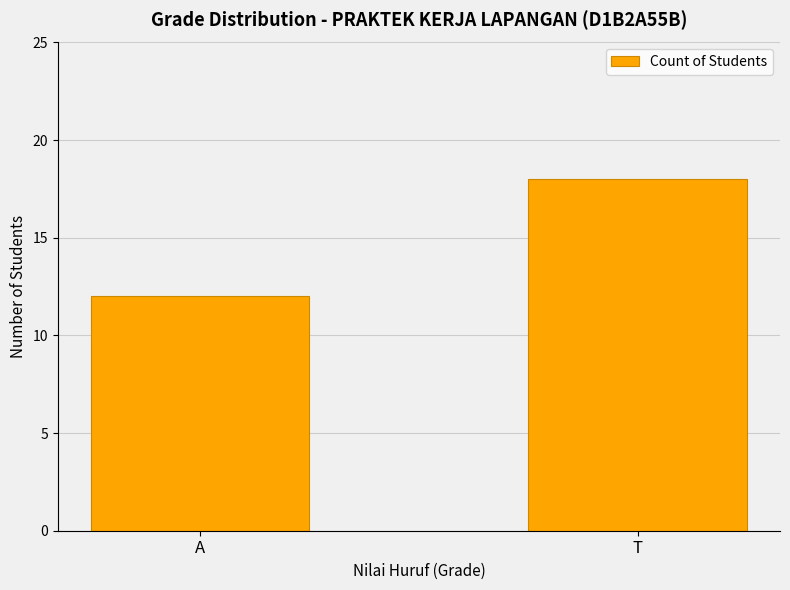

Reading left to right, what are all the values shown in this chart?

12	18